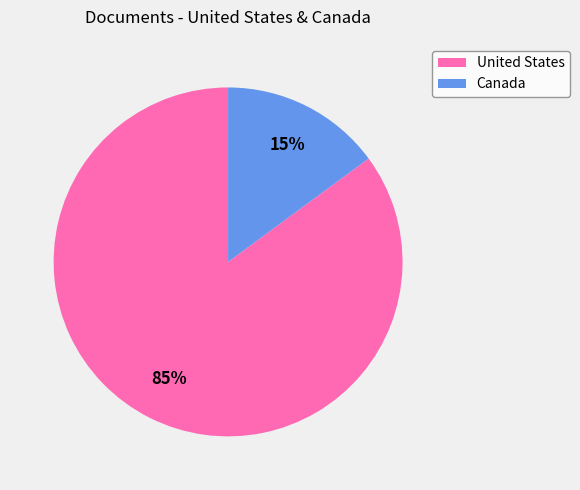

Count the number of slices in the pie.

2